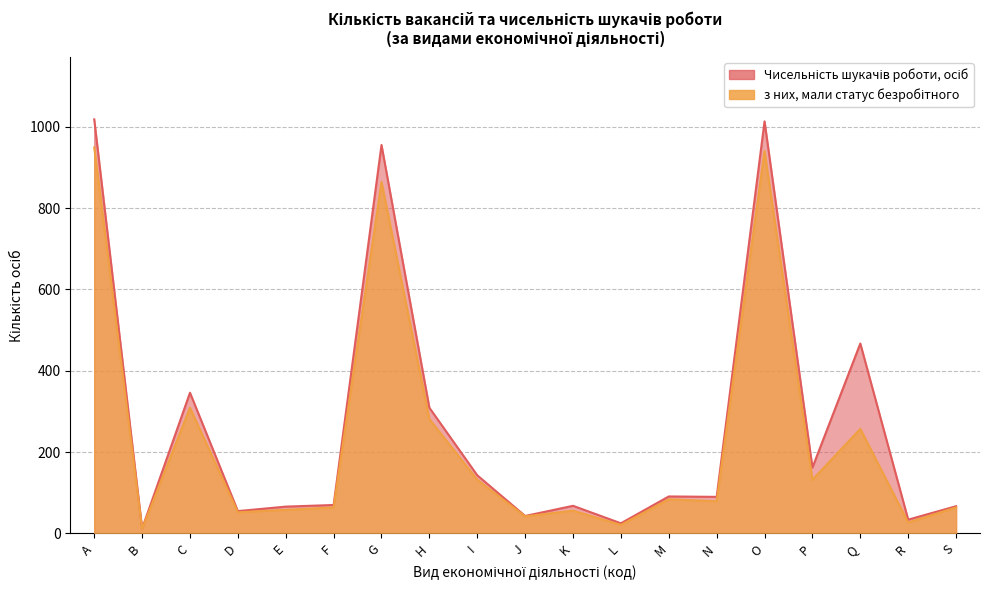

At which label is з них, мали статус безробітного closest to 480?

C